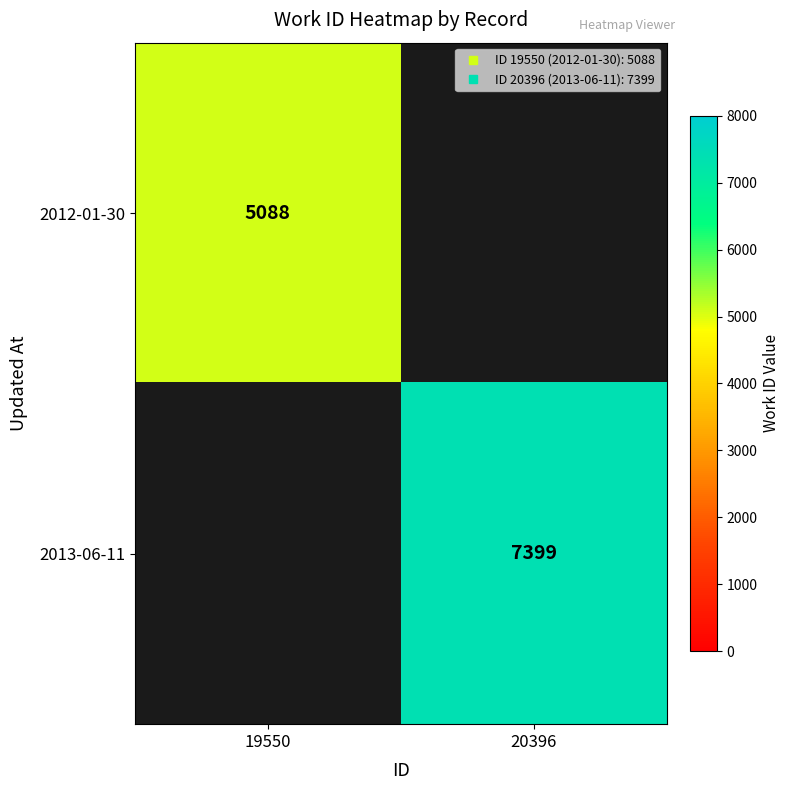

How many data points does each series have?

2